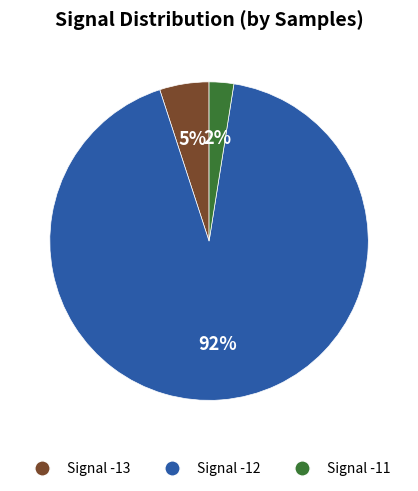

Does any single category account for the majority?

Yes